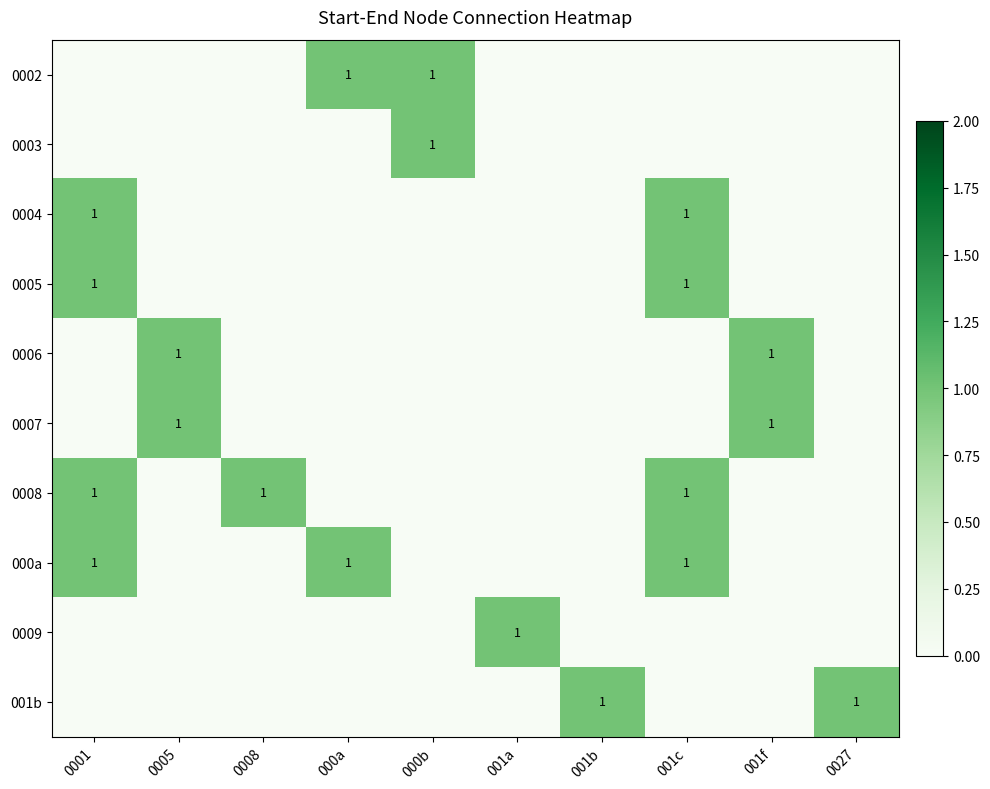

The 0005 series shows 1 at 0001. True or false?

True